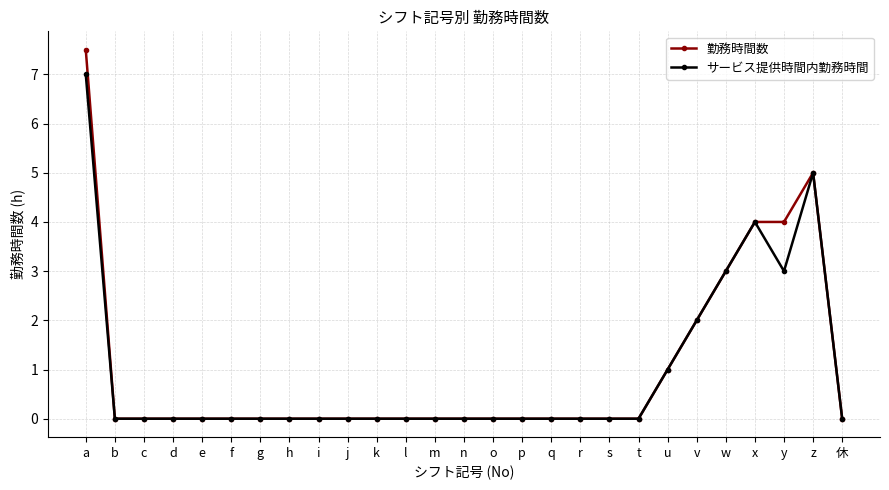

What is the highest value of the サービス提供時間内勤務時間 series?

7.0